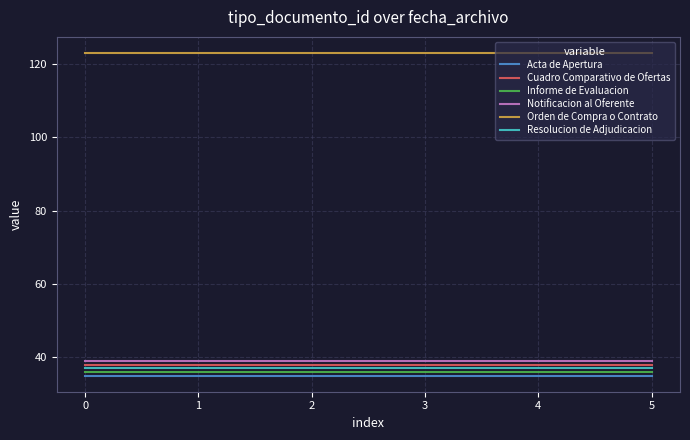

What is the spread (max minus min) of values at 0?

88